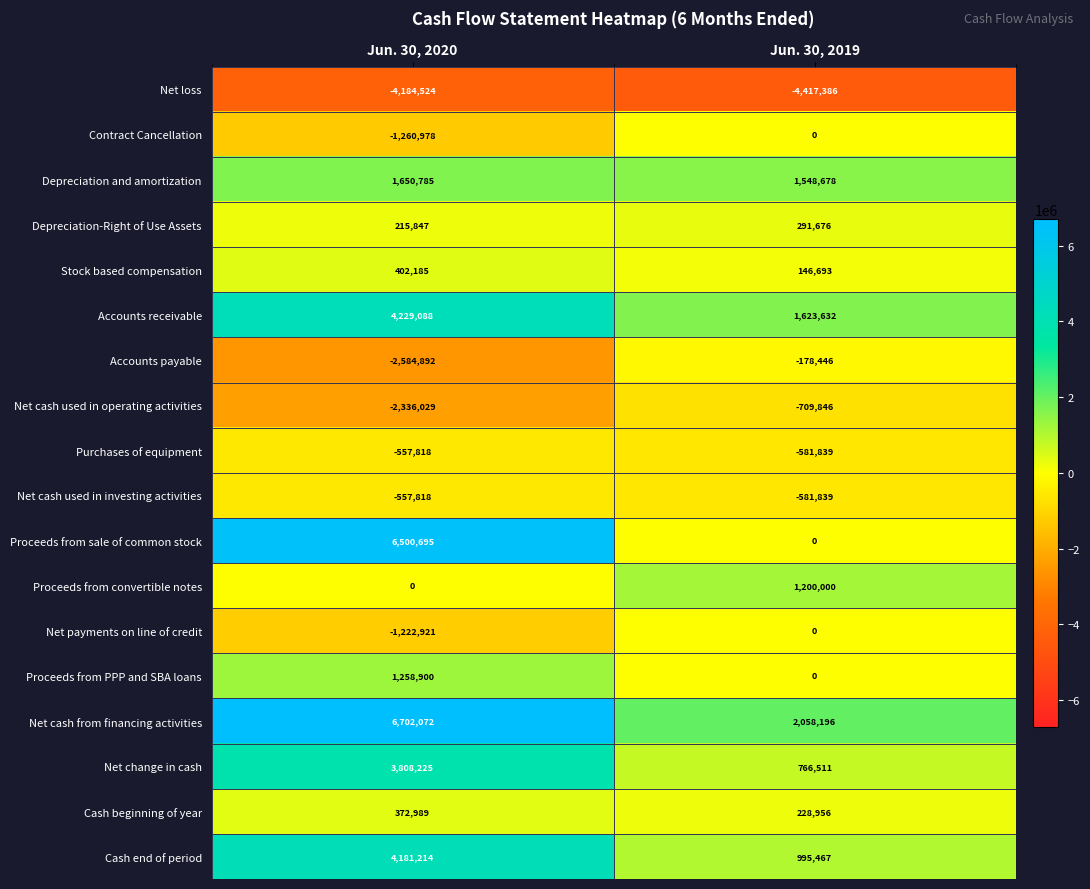

Rank the categories by Cash beginning of year value from highest to lowest.

Jun. 30, 2020, Jun. 30, 2019